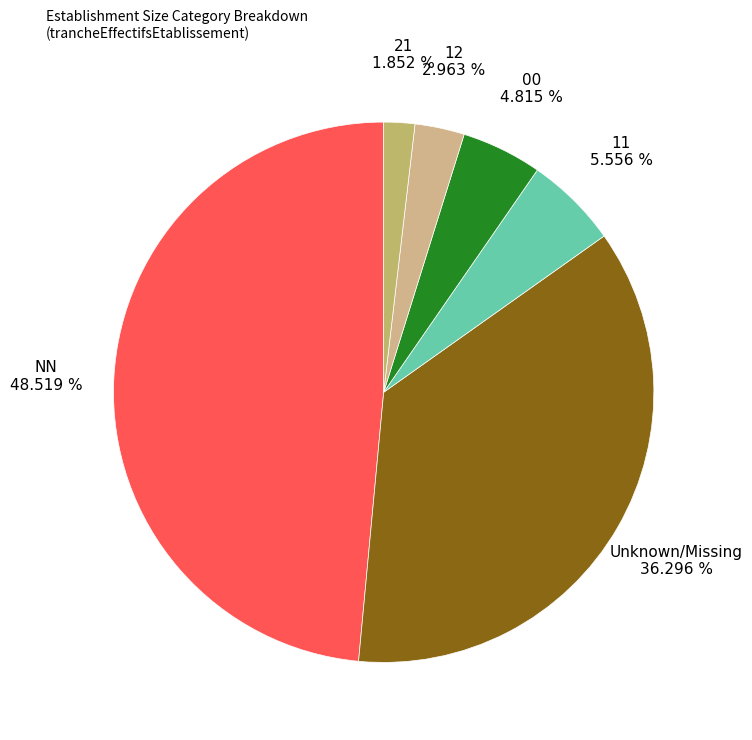

Count the number of slices in the pie.

6